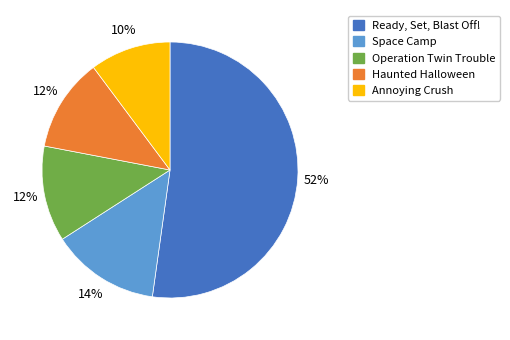

Approximately how many times larger is the value at Annoying Crush compared to Operation Twin Trouble?

0.8